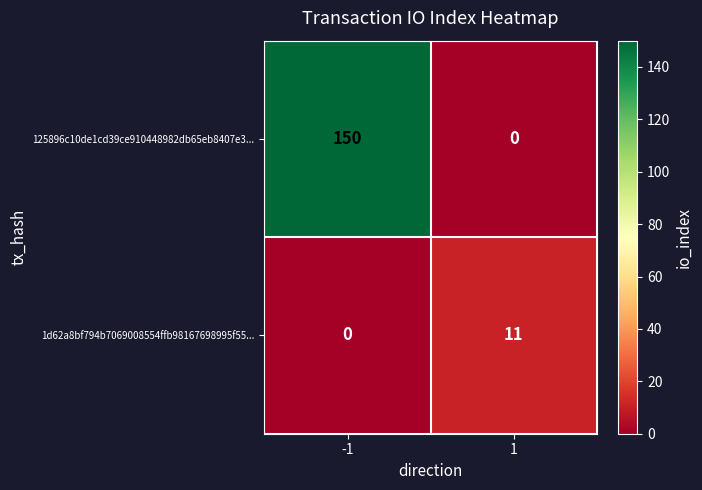

What is the difference between the maximum and minimum values in the 1d62a8bf794b7069008554ffb98167698995f55... series?

11